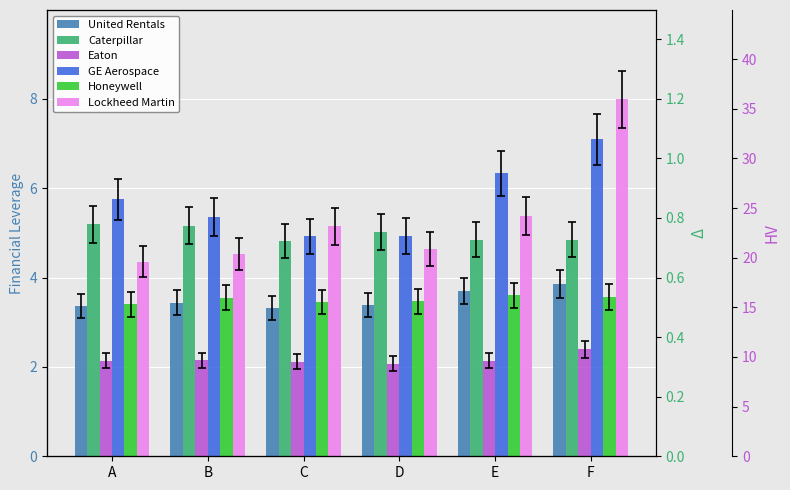

Reading left to right, transcribe all the data shown in this chart.

United Rentals: 3.4	3.4	3.3	3.4	3.7	3.9
Caterpillar: 5.2	5.2	4.8	5.0	4.8	4.8
Eaton: 2.1	2.1	2.1	2.1	2.1	2.4
GE Aerospace: 5.8	5.3	4.9	4.9	6.3	7.1
Honeywell: 3.4	3.5	3.5	3.5	3.6	3.6
Lockheed Martin: 4.3	4.5	5.2	4.6	5.4	8.0